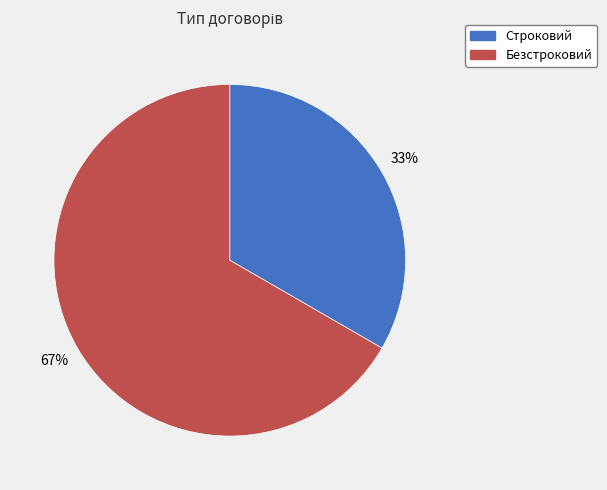

What percentage is the Строковий slice, to the nearest percent?

33%